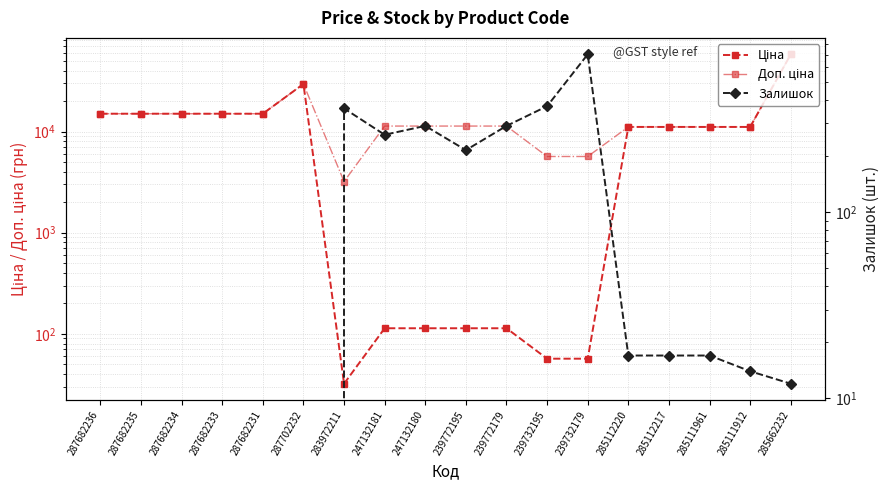

At 239732179, list the series in order from largest to smallest.

Доп. ціна, Залишок, Ціна